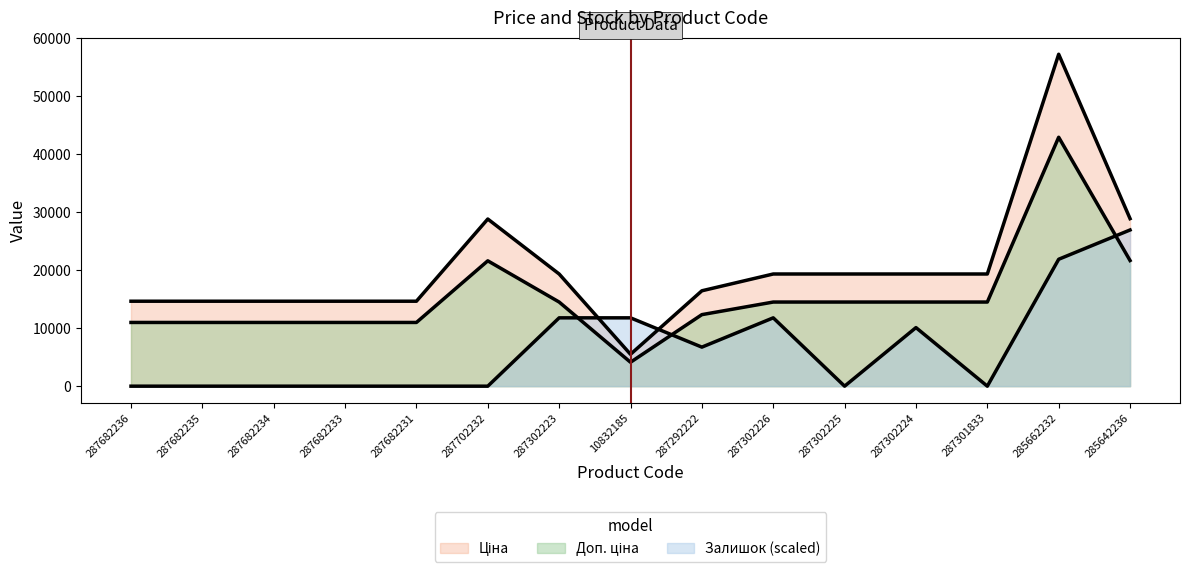

What is the value of the Залишок point at the 15th from the left?

26934.3